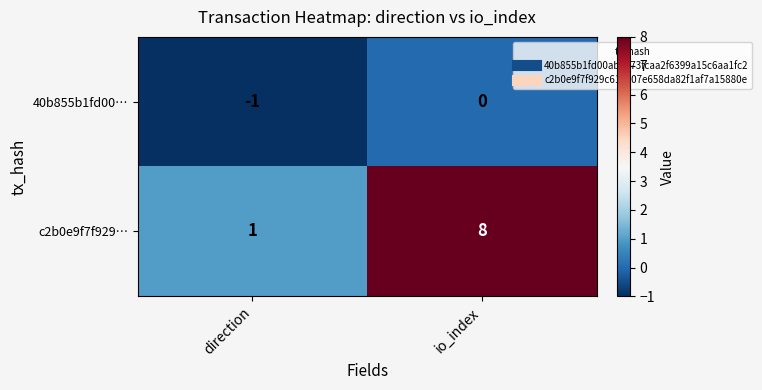

What is the sum of the c2b0e9f7f929… values at direction and io_index?

9